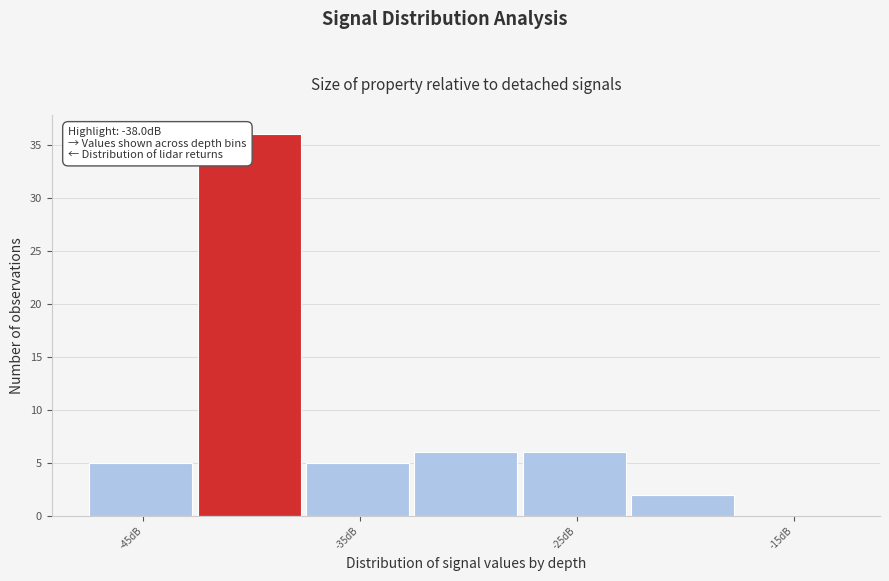

Over which range of the x-axis is the bar tallest?

-42.5 to -37.5